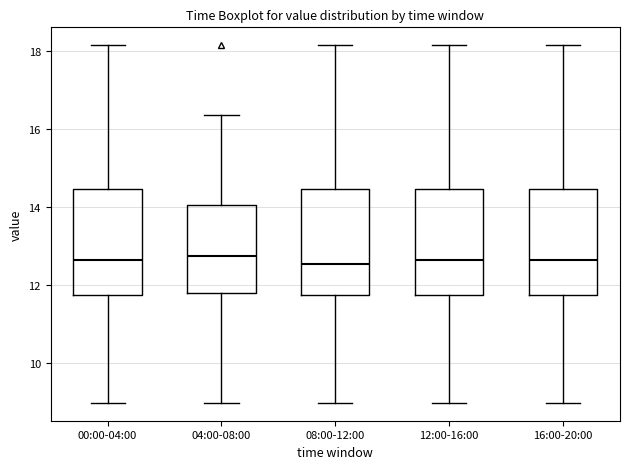

Reading left to right, transcribe this box plot: for each box, give where its median line is, the range the box spans, and where its two whiskers end, as read against the y-axis. The values are not printed on the chart, so give them approximately, as read against the axis.

00:00-04:00: median 12.6, box 11.8 to 14.4, whiskers 9.0 to 18.2
04:00-08:00: median 12.8, box 11.8 to 14.0, whiskers 9.0 to 16.4
08:00-12:00: median 12.6, box 11.8 to 14.4, whiskers 9.0 to 18.2
12:00-16:00: median 12.6, box 11.8 to 14.4, whiskers 9.0 to 18.2
16:00-20:00: median 12.6, box 11.8 to 14.4, whiskers 9.0 to 18.2